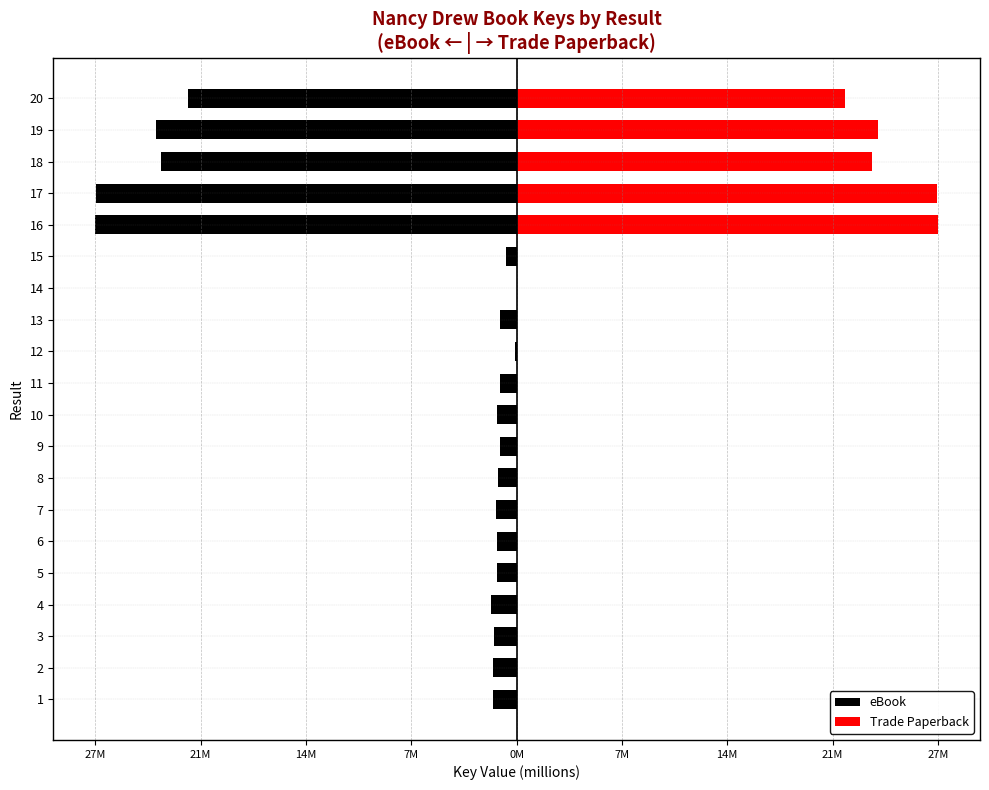

Is it true that eBook equals -12.5 at 16?

False